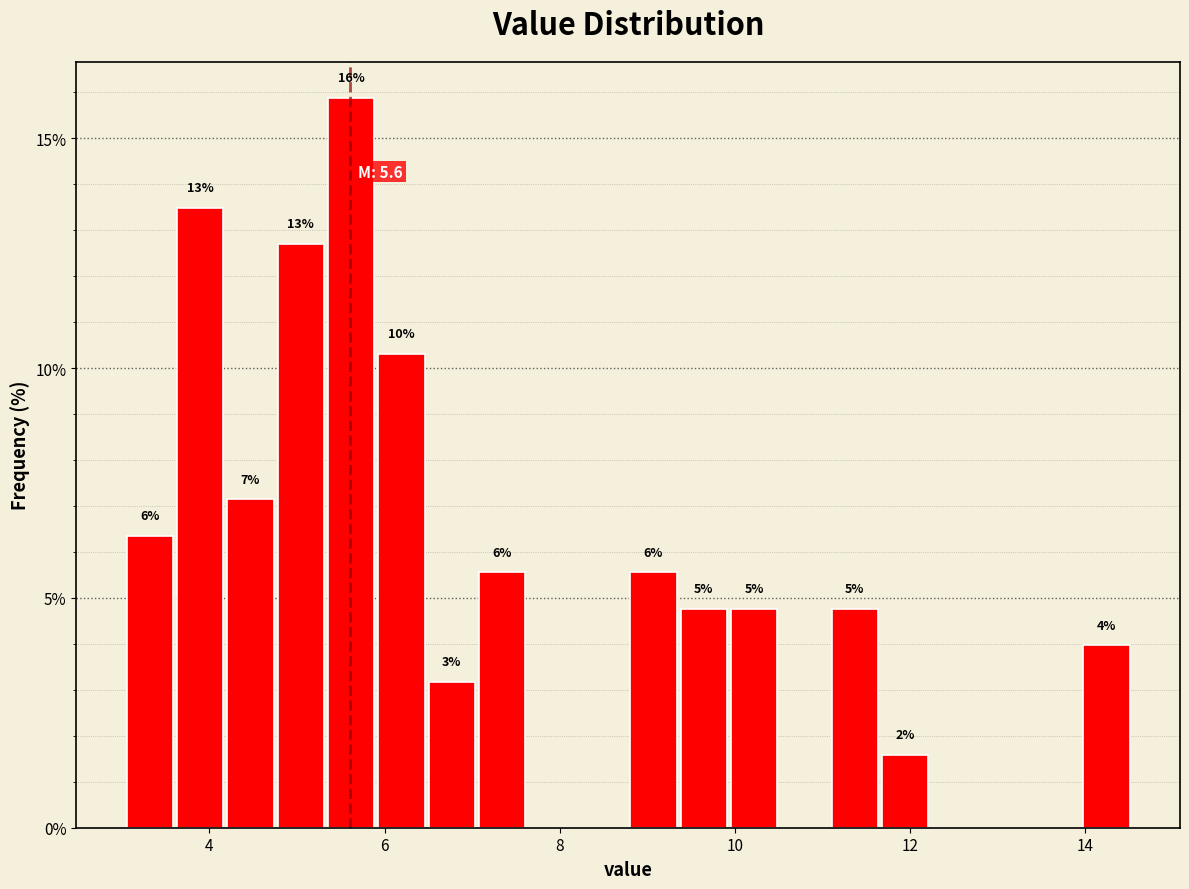

Around what value on the x-axis is the tallest bar? Give the approximate position of its centre, as read against the axis.

5.6